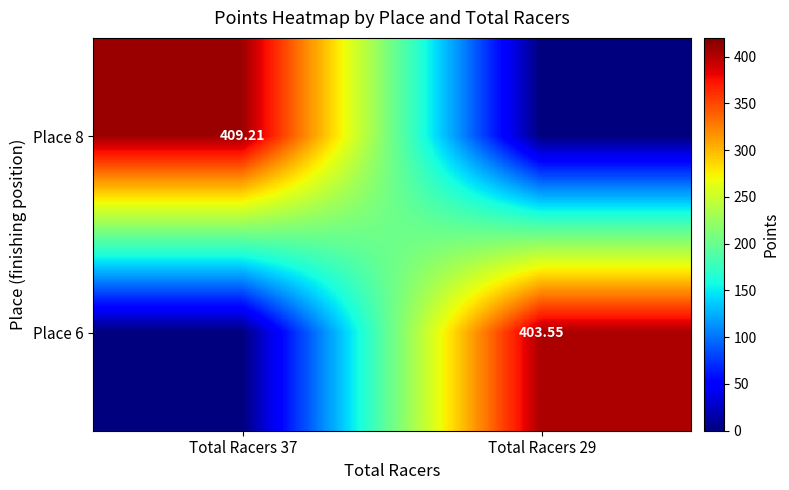

What is the maximum value for Place 6?

403.6